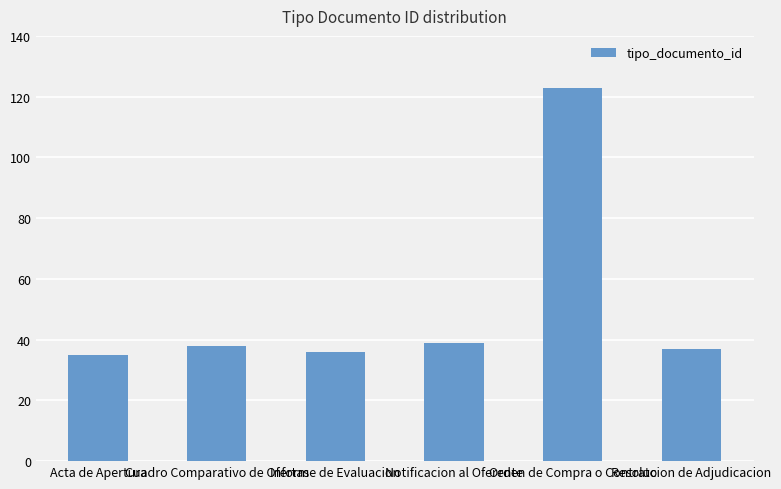

Reading left to right, list all the values displayed in this chart.

35	38	36	39	123	37